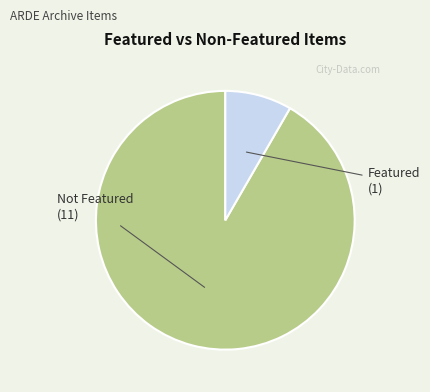

What is the majority slice?

Not Featured